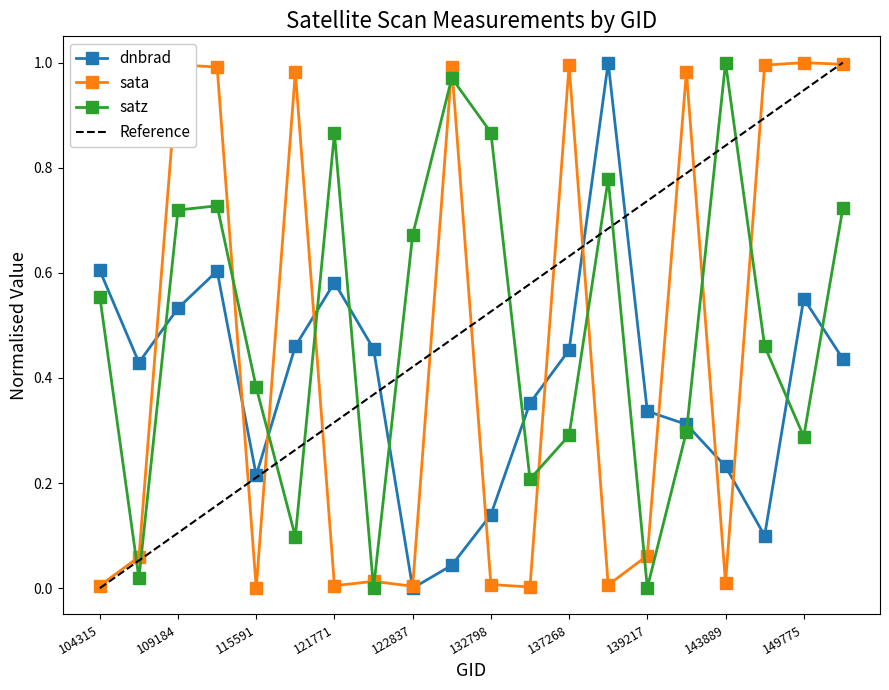

What is the difference between the maximum and minimum values in the dnbrad series?

1.0